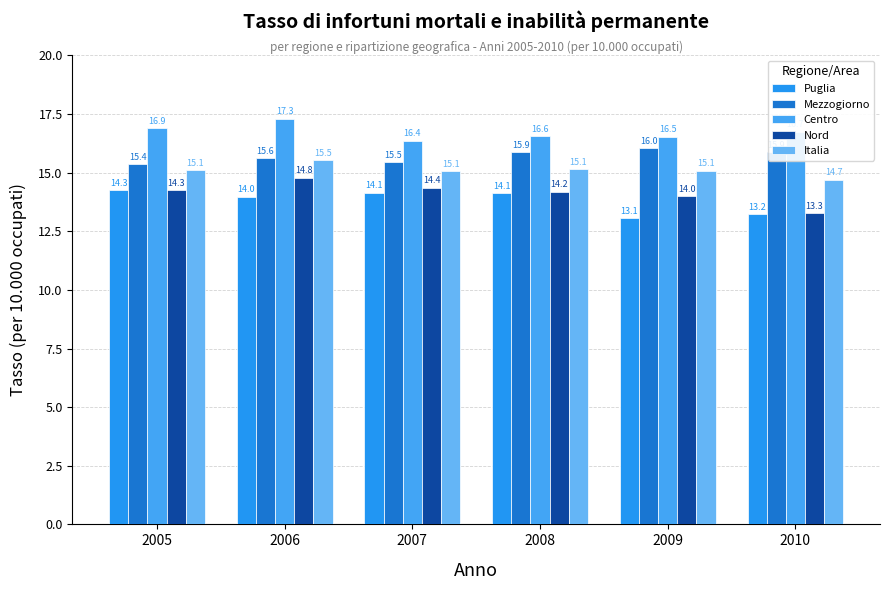

What is the value of the Italia bar at the 2nd from the left?

15.5